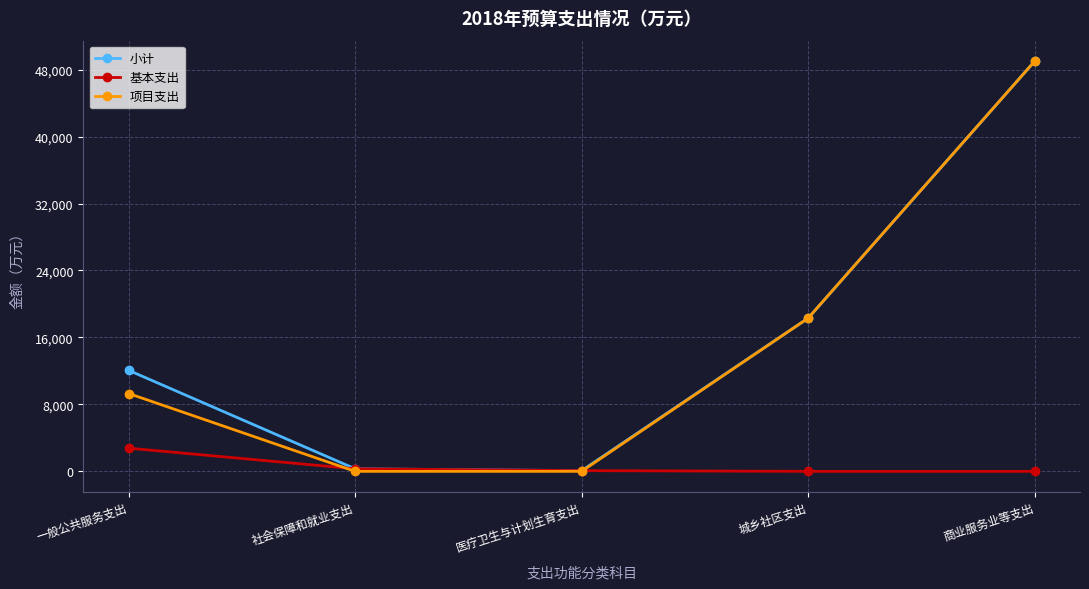

After their last crossing, which series has the higher values: 项目支出 or 基本支出?

项目支出